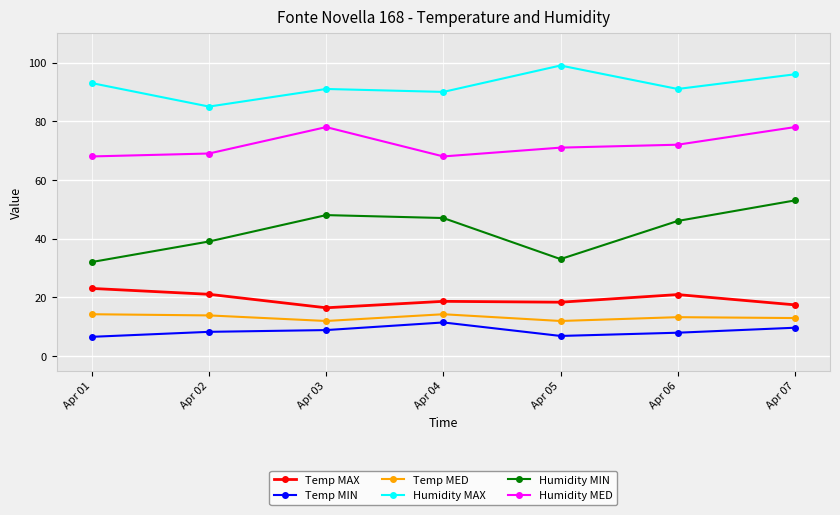

True or false: Humidity MED and Humidity MIN cross at least once.

False